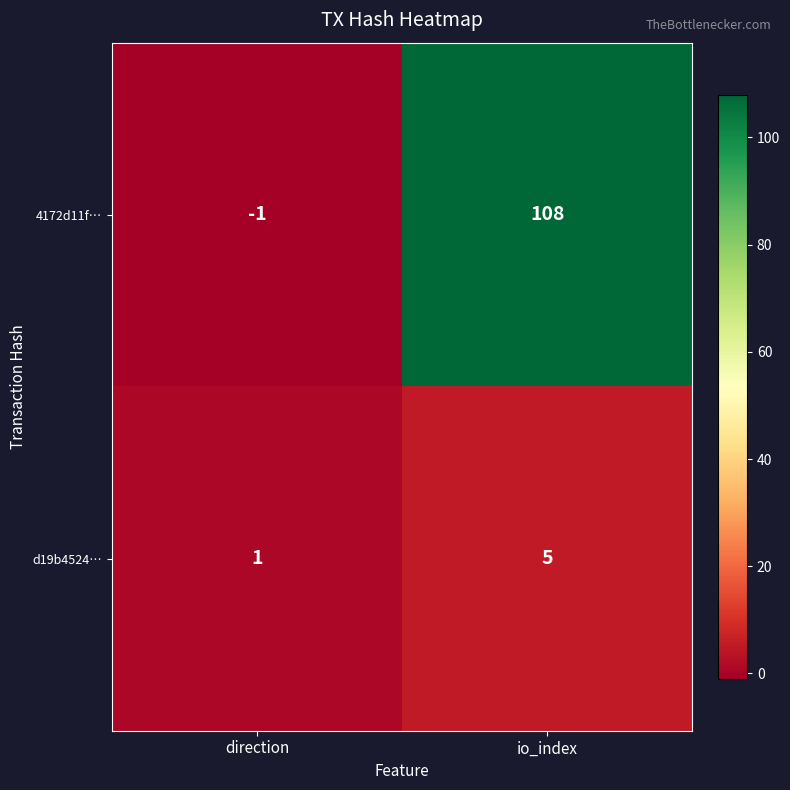

Is it true that d19b4524… equals 1 at direction?

True